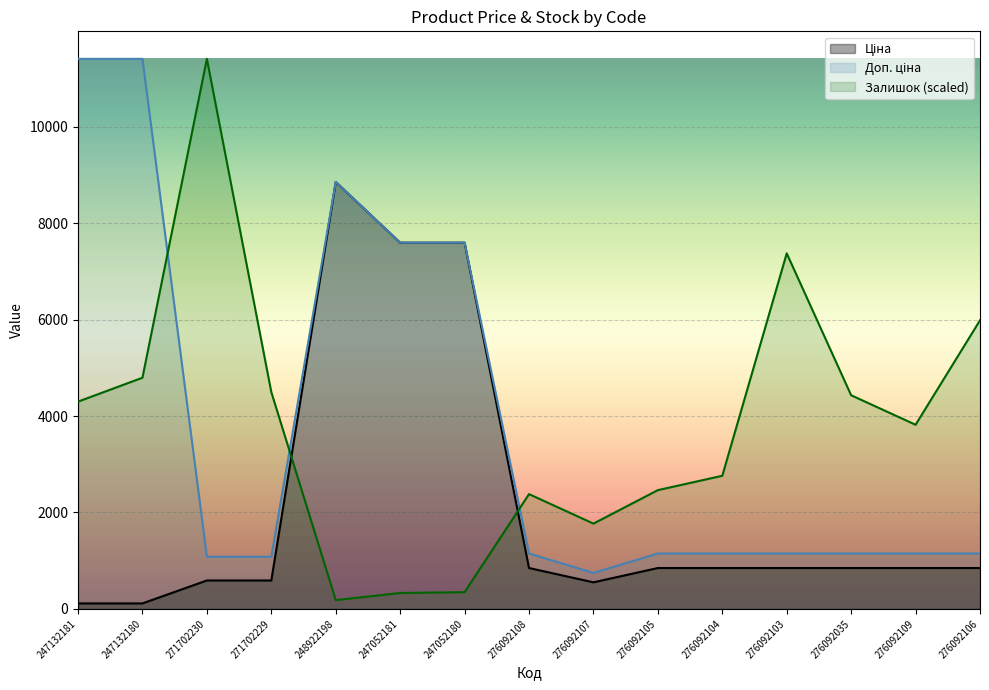

What is the difference between the maximum and minimum values in the Доп. ціна series?

10663.0